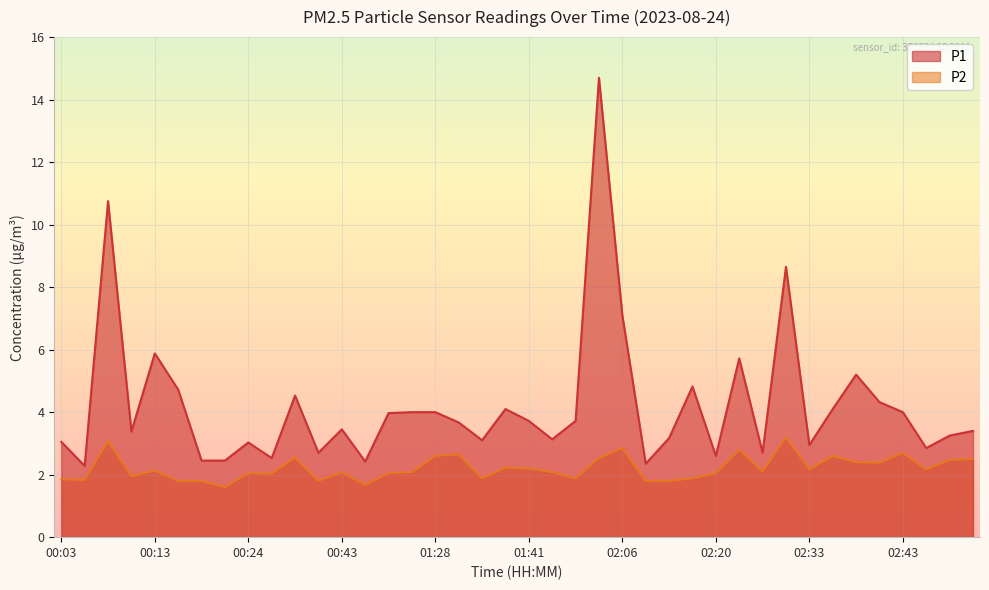

What is the label of the 9th point from the right?

02:30